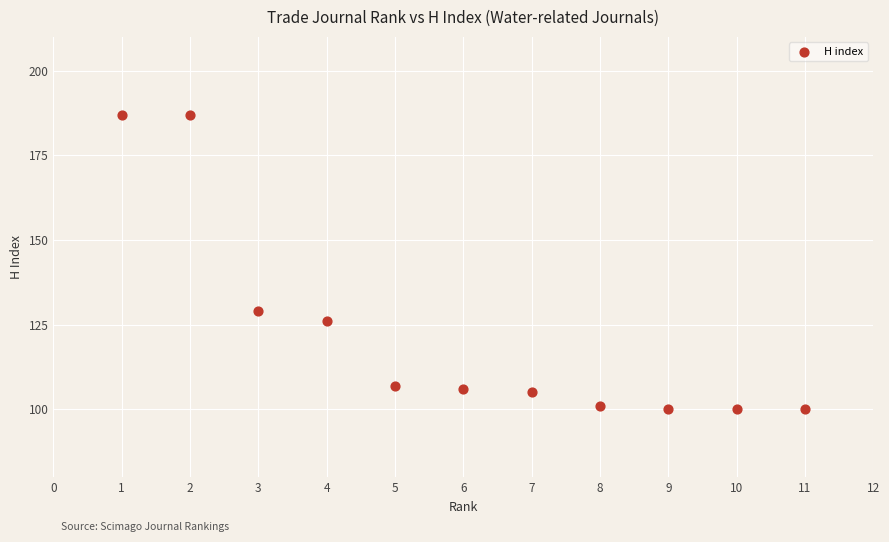

What is the range of X values (max minus min)?

10